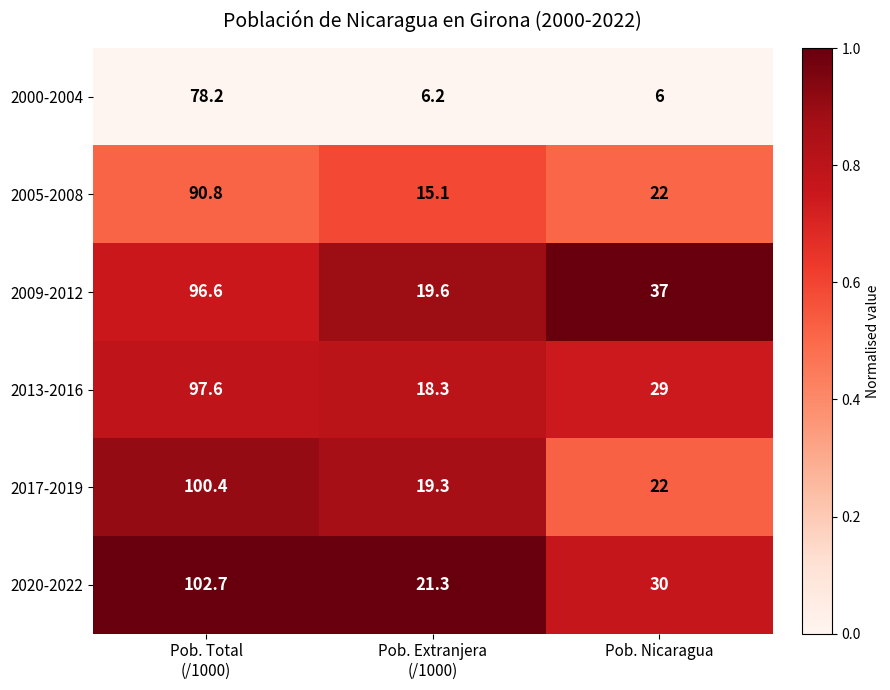

At which category is the sum across all series the highest?

Pob. Total
(/1000)